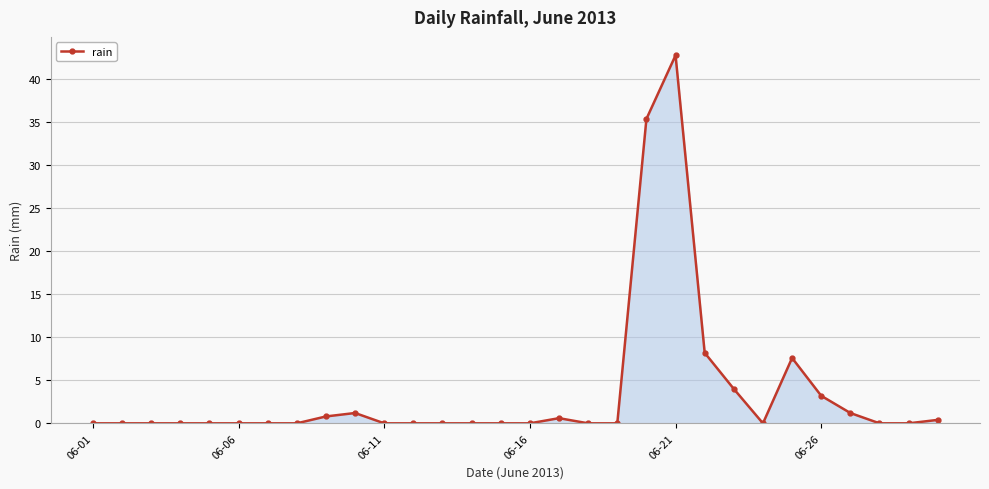

Reading left to right, what are all the values shown in this chart?

0.0	0.0	0.0	0.0	0.0	0.0	0.0	0.0	0.8	1.2	0.0	0.0	0.0	0.0	0.0	0.0	0.6	0.0	0.0	35.4	42.8	8.2	4.0	0.0	7.6	3.2	1.2	0.0	0.0	0.4